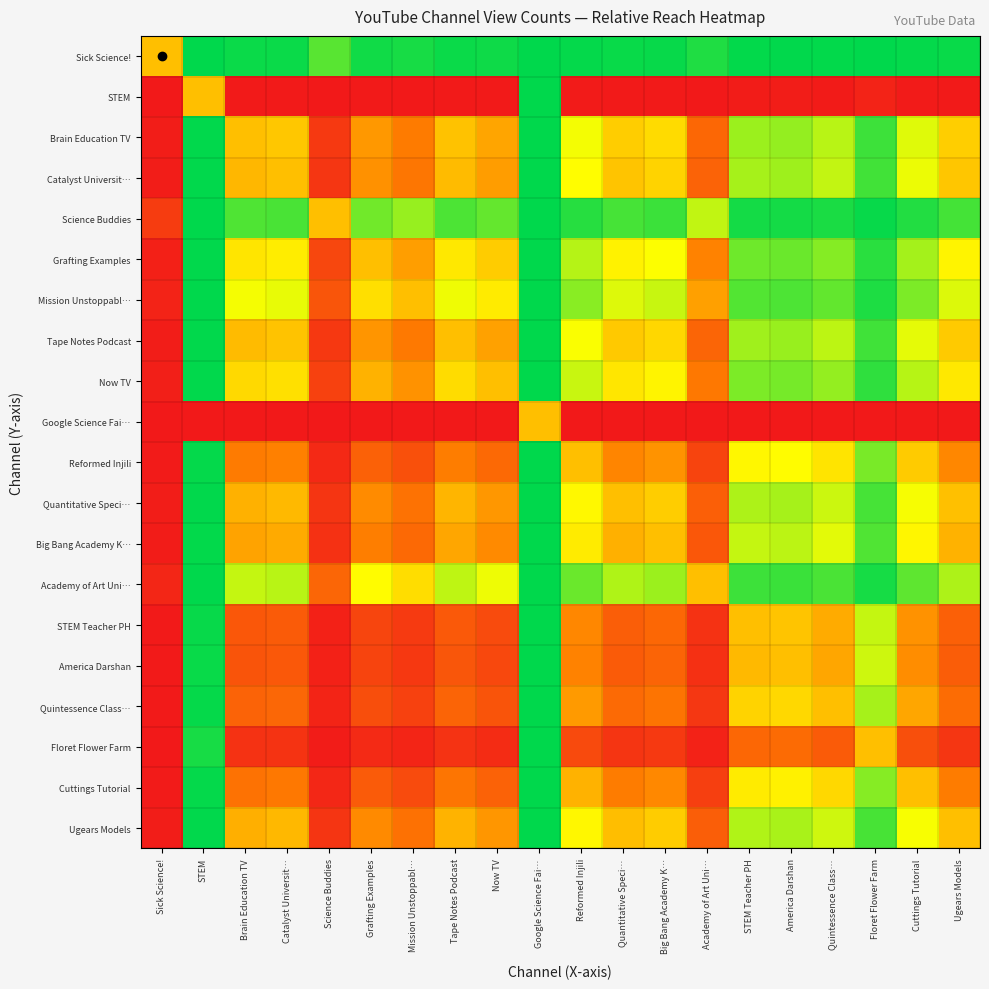

Reading right to left, what are all the values shown in this chart?

Sick Science!: Ugears Models=1.0	Cuttings Tutorial=1.0	Floret Flower Farm=1.0	Quintessence Class…=1.0	America Darshan=1.0	STEM Teacher PH=1.0	Academy of Art Uni…=1.0	Big Bang Academy K…=1.0	Quantitative Speci…=1.0	Reformed Injili=1.0	Google Science Fai…=1.0	Now TV=1.0	Tape Notes Podcast=1.0	Mission Unstoppabl…=1.0	Grafting Examples=1.0	Science Buddies=0.9	Catalyst Universit…=1.0	Brain Education TV=1.0	STEM=1.0	Sick Science!=0.5
STEM: Ugears Models=0.0	Cuttings Tutorial=0.0	Floret Flower Farm=0.0	Quintessence Class…=0.0	America Darshan=0.0	STEM Teacher PH=0.0	Academy of Art Uni…=0.0	Big Bang Academy K…=0.0	Quantitative Speci…=0.0	Reformed Injili=0.0	Google Science Fai…=1.0	Now TV=0.0	Tape Notes Podcast=0.0	Mission Unstoppabl…=0.0	Grafting Examples=0.0	Science Buddies=0.0	Catalyst Universit…=0.0	Brain Education TV=0.0	STEM=0.5	Sick Science!=0.0
Brain Education TV: Ugears Models=0.5	Cuttings Tutorial=0.7	Floret Flower Farm=0.9	Quintessence Class…=0.8	America Darshan=0.8	STEM Teacher PH=0.8	Academy of Art Uni…=0.3	Big Bang Academy K…=0.6	Quantitative Speci…=0.5	Reformed Injili=0.7	Google Science Fai…=1.0	Now TV=0.4	Tape Notes Podcast=0.5	Mission Unstoppabl…=0.3	Grafting Examples=0.4	Science Buddies=0.1	Catalyst Universit…=0.5	Brain Education TV=0.5	STEM=1.0	Sick Science!=0.0
Catalyst Universit…: Ugears Models=0.5	Cuttings Tutorial=0.7	Floret Flower Farm=0.9	Quintessence Class…=0.7	America Darshan=0.8	STEM Teacher PH=0.8	Academy of Art Uni…=0.2	Big Bang Academy K…=0.6	Quantitative Speci…=0.5	Reformed Injili=0.7	Google Science Fai…=1.0	Now TV=0.4	Tape Notes Podcast=0.5	Mission Unstoppabl…=0.3	Grafting Examples=0.4	Science Buddies=0.1	Catalyst Universit…=0.5	Brain Education TV=0.5	STEM=1.0	Sick Science!=0.0
Science Buddies: Ugears Models=0.9	Cuttings Tutorial=1.0	Floret Flower Farm=1.0	Quintessence Class…=1.0	America Darshan=1.0	STEM Teacher PH=1.0	Academy of Art Uni…=0.7	Big Bang Academy K…=0.9	Quantitative Speci…=0.9	Reformed Injili=0.9	Google Science Fai…=1.0	Now TV=0.9	Tape Notes Podcast=0.9	Mission Unstoppabl…=0.8	Grafting Examples=0.9	Science Buddies=0.5	Catalyst Universit…=0.9	Brain Education TV=0.9	STEM=1.0	Sick Science!=0.1
Grafting Examples: Ugears Models=0.6	Cuttings Tutorial=0.8	Floret Flower Farm=0.9	Quintessence Class…=0.8	America Darshan=0.9	STEM Teacher PH=0.9	Academy of Art Uni…=0.3	Big Bang Academy K…=0.7	Quantitative Speci…=0.6	Reformed Injili=0.8	Google Science Fai…=1.0	Now TV=0.5	Tape Notes Podcast=0.6	Mission Unstoppabl…=0.4	Grafting Examples=0.5	Science Buddies=0.1	Catalyst Universit…=0.6	Brain Education TV=0.6	STEM=1.0	Sick Science!=0.0
Mission Unstoppabl…: Ugears Models=0.7	Cuttings Tutorial=0.8	Floret Flower Farm=1.0	Quintessence Class…=0.9	America Darshan=0.9	STEM Teacher PH=0.9	Academy of Art Uni…=0.4	Big Bang Academy K…=0.7	Quantitative Speci…=0.7	Reformed Injili=0.8	Google Science Fai…=1.0	Now TV=0.6	Tape Notes Podcast=0.7	Mission Unstoppabl…=0.5	Grafting Examples=0.6	Science Buddies=0.2	Catalyst Universit…=0.7	Brain Education TV=0.7	STEM=1.0	Sick Science!=0.0
Tape Notes Podcast: Ugears Models=0.5	Cuttings Tutorial=0.7	Floret Flower Farm=0.9	Quintessence Class…=0.8	America Darshan=0.8	STEM Teacher PH=0.8	Academy of Art Uni…=0.2	Big Bang Academy K…=0.6	Quantitative Speci…=0.5	Reformed Injili=0.7	Google Science Fai…=1.0	Now TV=0.4	Tape Notes Podcast=0.5	Mission Unstoppabl…=0.3	Grafting Examples=0.4	Science Buddies=0.1	Catalyst Universit…=0.5	Brain Education TV=0.5	STEM=1.0	Sick Science!=0.0
Now TV: Ugears Models=0.6	Cuttings Tutorial=0.8	Floret Flower Farm=0.9	Quintessence Class…=0.8	America Darshan=0.8	STEM Teacher PH=0.8	Academy of Art Uni…=0.3	Big Bang Academy K…=0.6	Quantitative Speci…=0.6	Reformed Injili=0.7	Google Science Fai…=1.0	Now TV=0.5	Tape Notes Podcast=0.6	Mission Unstoppabl…=0.4	Grafting Examples=0.5	Science Buddies=0.1	Catalyst Universit…=0.6	Brain Education TV=0.6	STEM=1.0	Sick Science!=0.0
Google Science Fai…: Ugears Models=0.0	Cuttings Tutorial=0.0	Floret Flower Farm=0.0	Quintessence Class…=0.0	America Darshan=0.0	STEM Teacher PH=0.0	Academy of Art Uni…=0.0	Big Bang Academy K…=0.0	Quantitative Speci…=0.0	Reformed Injili=0.0	Google Science Fai…=0.5	Now TV=0.0	Tape Notes Podcast=0.0	Mission Unstoppabl…=0.0	Grafting Examples=0.0	Science Buddies=0.0	Catalyst Universit…=0.0	Brain Education TV=0.0	STEM=0.0	Sick Science!=0.0
Reformed Injili: Ugears Models=0.4	Cuttings Tutorial=0.5	Floret Flower Farm=0.8	Quintessence Class…=0.6	America Darshan=0.7	STEM Teacher PH=0.6	Academy of Art Uni…=0.1	Big Bang Academy K…=0.4	Quantitative Speci…=0.4	Reformed Injili=0.5	Google Science Fai…=1.0	Now TV=0.3	Tape Notes Podcast=0.3	Mission Unstoppabl…=0.2	Grafting Examples=0.2	Science Buddies=0.1	Catalyst Universit…=0.3	Brain Education TV=0.3	STEM=1.0	Sick Science!=0.0
Quantitative Speci…: Ugears Models=0.5	Cuttings Tutorial=0.7	Floret Flower Farm=0.9	Quintessence Class…=0.7	America Darshan=0.8	STEM Teacher PH=0.8	Academy of Art Uni…=0.2	Big Bang Academy K…=0.5	Quantitative Speci…=0.5	Reformed Injili=0.6	Google Science Fai…=1.0	Now TV=0.4	Tape Notes Podcast=0.5	Mission Unstoppabl…=0.3	Grafting Examples=0.4	Science Buddies=0.1	Catalyst Universit…=0.5	Brain Education TV=0.5	STEM=1.0	Sick Science!=0.0
Big Bang Academy K…: Ugears Models=0.5	Cuttings Tutorial=0.6	Floret Flower Farm=0.9	Quintessence Class…=0.7	America Darshan=0.8	STEM Teacher PH=0.7	Academy of Art Uni…=0.2	Big Bang Academy K…=0.5	Quantitative Speci…=0.5	Reformed Injili=0.6	Google Science Fai…=1.0	Now TV=0.4	Tape Notes Podcast=0.4	Mission Unstoppabl…=0.3	Grafting Examples=0.3	Science Buddies=0.1	Catalyst Universit…=0.4	Brain Education TV=0.4	STEM=1.0	Sick Science!=0.0
Academy of Art Uni…: Ugears Models=0.8	Cuttings Tutorial=0.9	Floret Flower Farm=1.0	Quintessence Class…=0.9	America Darshan=0.9	STEM Teacher PH=0.9	Academy of Art Uni…=0.5	Big Bang Academy K…=0.8	Quantitative Speci…=0.8	Reformed Injili=0.9	Google Science Fai…=1.0	Now TV=0.7	Tape Notes Podcast=0.8	Mission Unstoppabl…=0.6	Grafting Examples=0.7	Science Buddies=0.3	Catalyst Universit…=0.8	Brain Education TV=0.7	STEM=1.0	Sick Science!=0.0
STEM Teacher PH: Ugears Models=0.2	Cuttings Tutorial=0.4	Floret Flower Farm=0.7	Quintessence Class…=0.4	America Darshan=0.5	STEM Teacher PH=0.5	Academy of Art Uni…=0.1	Big Bang Academy K…=0.3	Quantitative Speci…=0.2	Reformed Injili=0.4	Google Science Fai…=1.0	Now TV=0.2	Tape Notes Podcast=0.2	Mission Unstoppabl…=0.1	Grafting Examples=0.1	Science Buddies=0.0	Catalyst Universit…=0.2	Brain Education TV=0.2	STEM=1.0	Sick Science!=0.0
America Darshan: Ugears Models=0.2	Cuttings Tutorial=0.4	Floret Flower Farm=0.7	Quintessence Class…=0.4	America Darshan=0.5	STEM Teacher PH=0.5	Academy of Art Uni…=0.1	Big Bang Academy K…=0.2	Quantitative Speci…=0.2	Reformed Injili=0.3	Google Science Fai…=1.0	Now TV=0.2	Tape Notes Podcast=0.2	Mission Unstoppabl…=0.1	Grafting Examples=0.1	Science Buddies=0.0	Catalyst Universit…=0.2	Brain Education TV=0.2	STEM=1.0	Sick Science!=0.0
Quintessence Class…: Ugears Models=0.3	Cuttings Tutorial=0.4	Floret Flower Farm=0.8	Quintessence Class…=0.5	America Darshan=0.6	STEM Teacher PH=0.6	Academy of Art Uni…=0.1	Big Bang Academy K…=0.3	Quantitative Speci…=0.3	Reformed Injili=0.4	Google Science Fai…=1.0	Now TV=0.2	Tape Notes Podcast=0.2	Mission Unstoppabl…=0.1	Grafting Examples=0.2	Science Buddies=0.0	Catalyst Universit…=0.3	Brain Education TV=0.2	STEM=1.0	Sick Science!=0.0
Floret Flower Farm: Ugears Models=0.1	Cuttings Tutorial=0.2	Floret Flower Farm=0.5	Quintessence Class…=0.2	America Darshan=0.3	STEM Teacher PH=0.3	Academy of Art Uni…=0.0	Big Bang Academy K…=0.1	Quantitative Speci…=0.1	Reformed Injili=0.2	Google Science Fai…=1.0	Now TV=0.1	Tape Notes Podcast=0.1	Mission Unstoppabl…=0.0	Grafting Examples=0.1	Science Buddies=0.0	Catalyst Universit…=0.1	Brain Education TV=0.1	STEM=1.0	Sick Science!=0.0
Cuttings Tutorial: Ugears Models=0.3	Cuttings Tutorial=0.5	Floret Flower Farm=0.8	Quintessence Class…=0.6	America Darshan=0.6	STEM Teacher PH=0.6	Academy of Art Uni…=0.1	Big Bang Academy K…=0.4	Quantitative Speci…=0.3	Reformed Injili=0.5	Google Science Fai…=1.0	Now TV=0.2	Tape Notes Podcast=0.3	Mission Unstoppabl…=0.2	Grafting Examples=0.2	Science Buddies=0.0	Catalyst Universit…=0.3	Brain Education TV=0.3	STEM=1.0	Sick Science!=0.0
Ugears Models: Ugears Models=0.5	Cuttings Tutorial=0.7	Floret Flower Farm=0.9	Quintessence Class…=0.7	America Darshan=0.8	STEM Teacher PH=0.8	Academy of Art Uni…=0.2	Big Bang Academy K…=0.5	Quantitative Speci…=0.5	Reformed Injili=0.6	Google Science Fai…=1.0	Now TV=0.4	Tape Notes Podcast=0.5	Mission Unstoppabl…=0.3	Grafting Examples=0.4	Science Buddies=0.1	Catalyst Universit…=0.5	Brain Education TV=0.5	STEM=1.0	Sick Science!=0.0